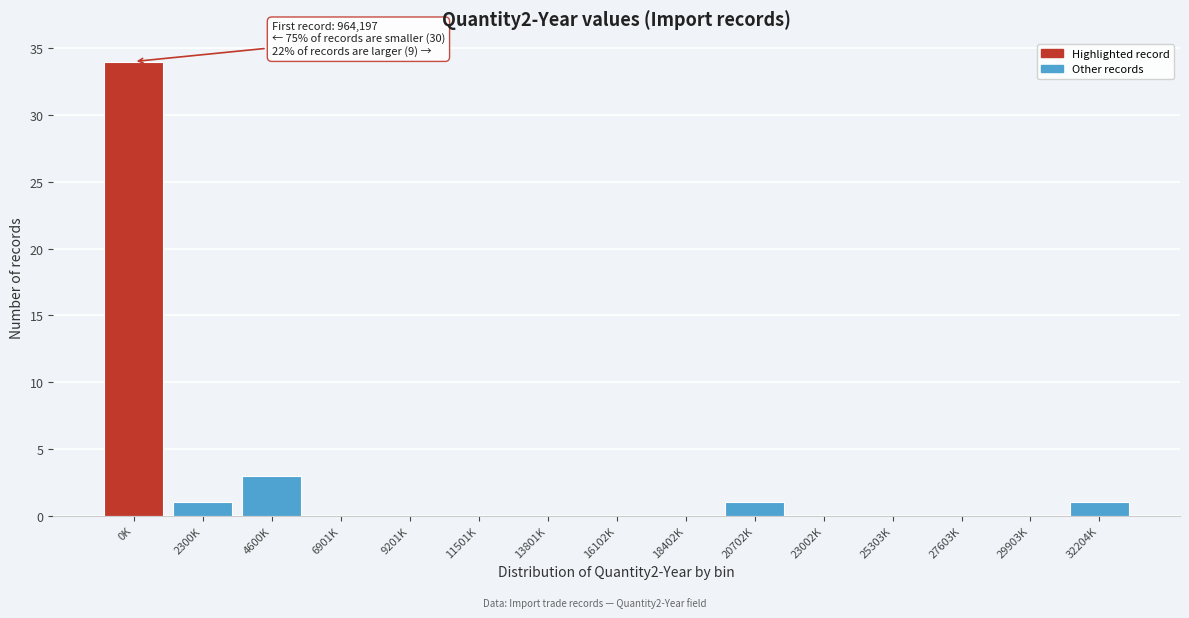

Reading right to left, what are all the values shown in this chart?

32204K=1	29903K=0	27603K=0	25303K=0	23002K=0	20702K=1	18402K=0	16102K=0	13801K=0	11501K=0	9201K=0	6901K=0	4600K=3	2300K=1	0K=34